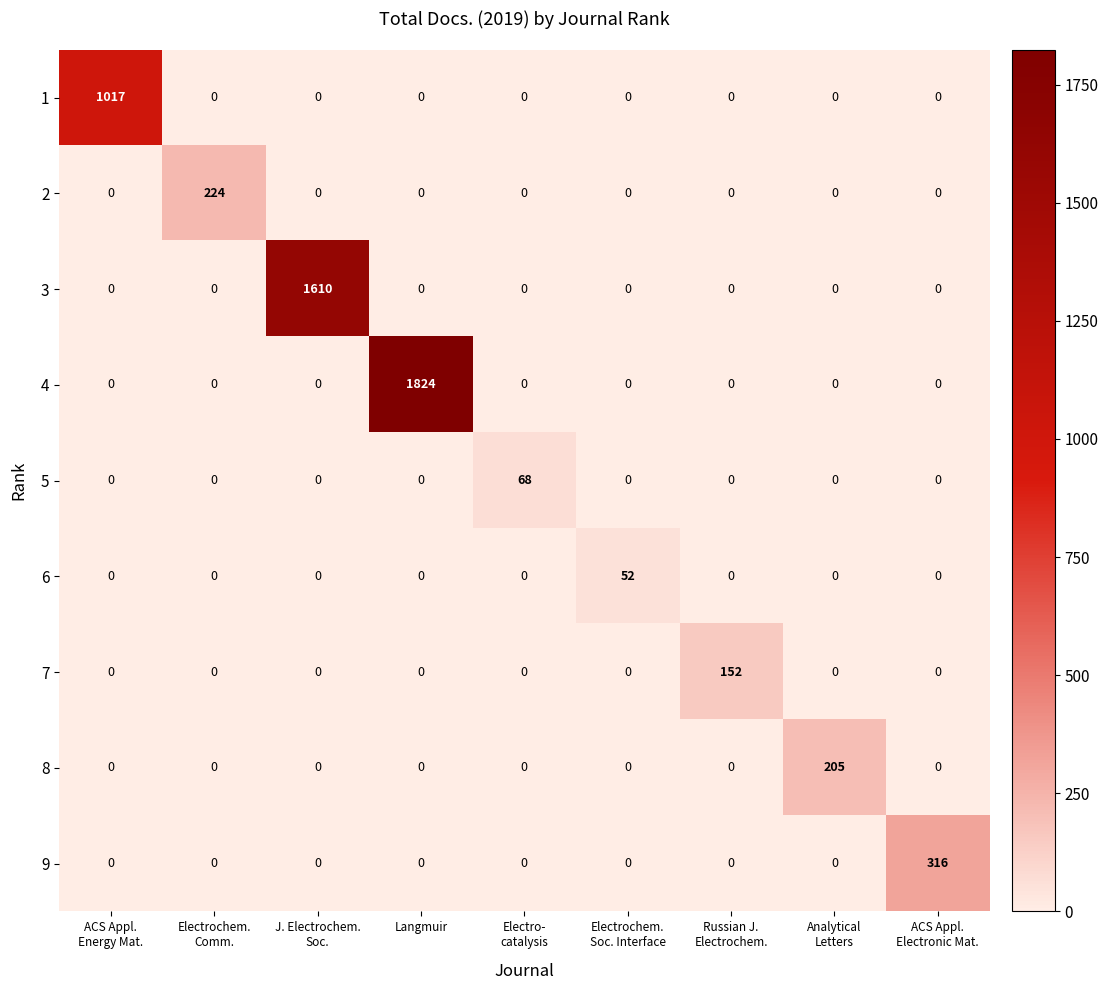

Which series has the largest range (max minus min)?

4